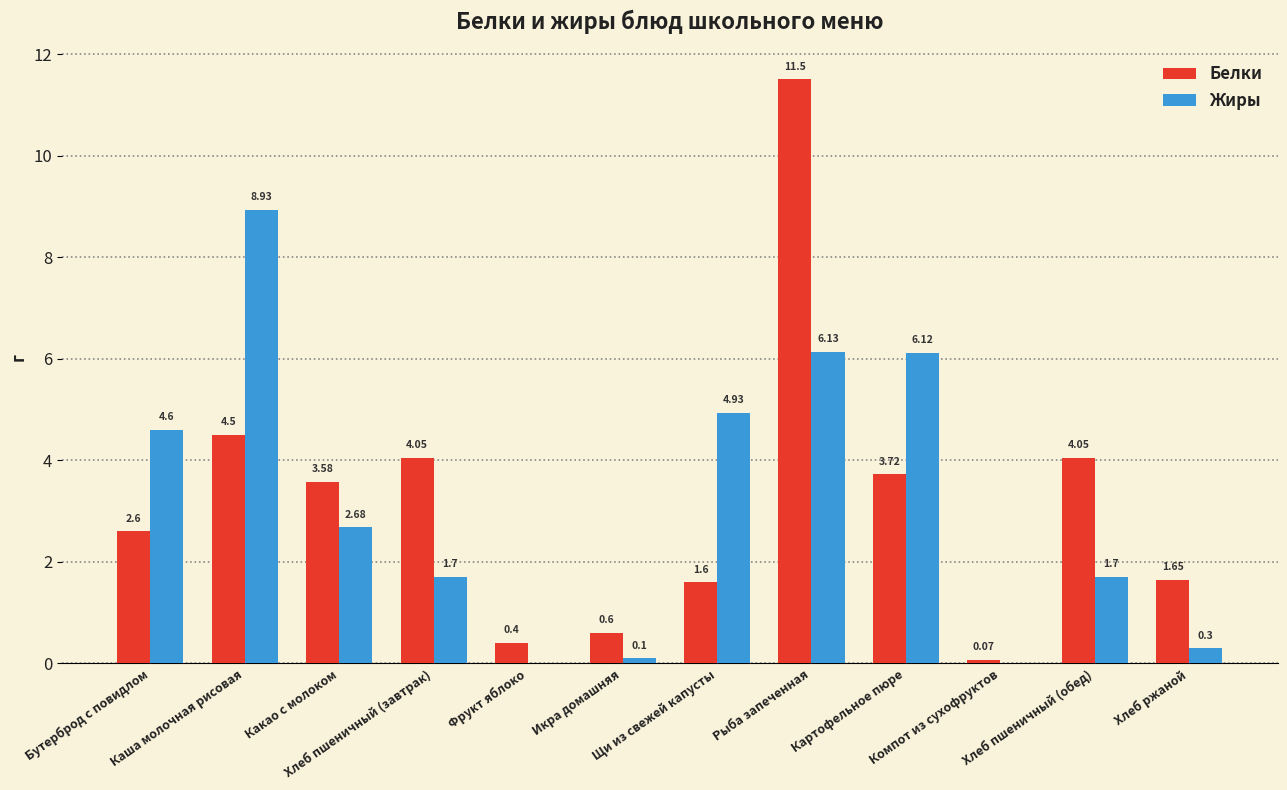

What are all the series names shown in the legend?

Белки, Жиры